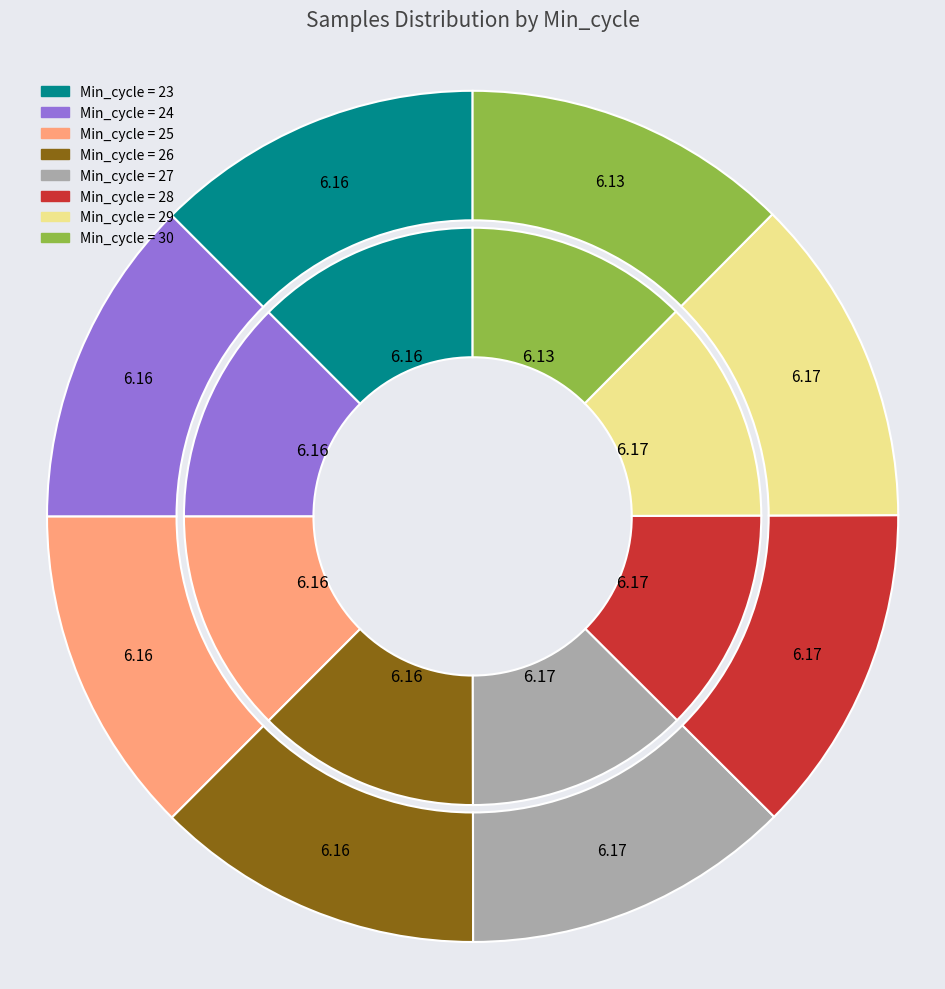

What percentage is the 28 slice, to the nearest percent?

13%